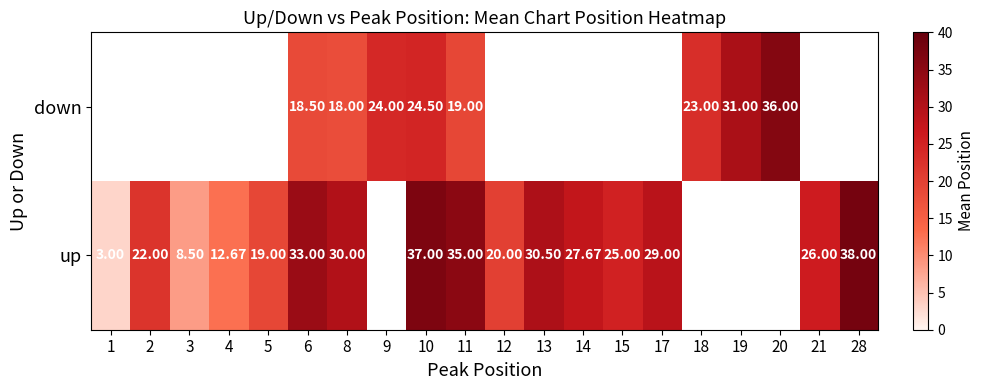

Which has a higher value, 20 or 1?

1